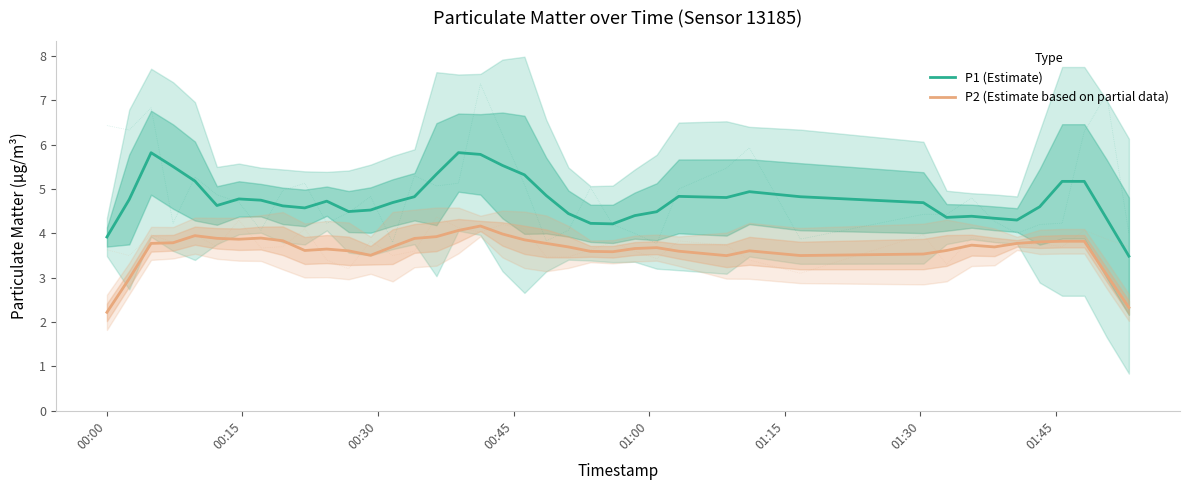

Which series has the widest spread of values?

P1 (Estimate)